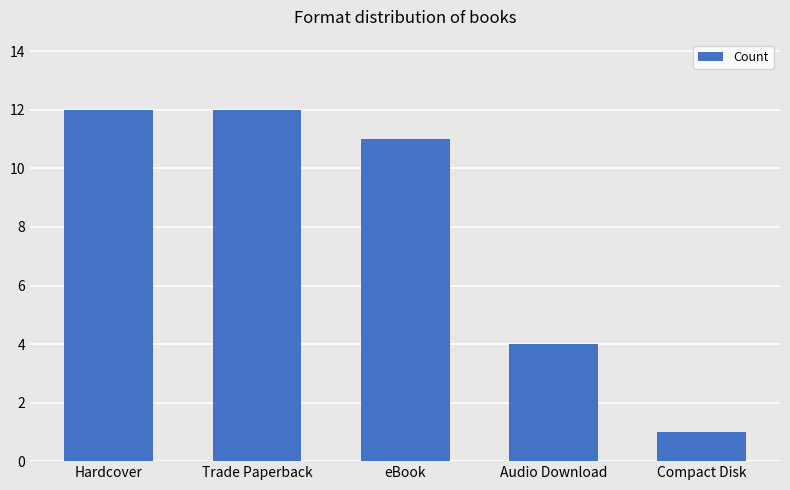

What is the maximum value shown in the chart?

12